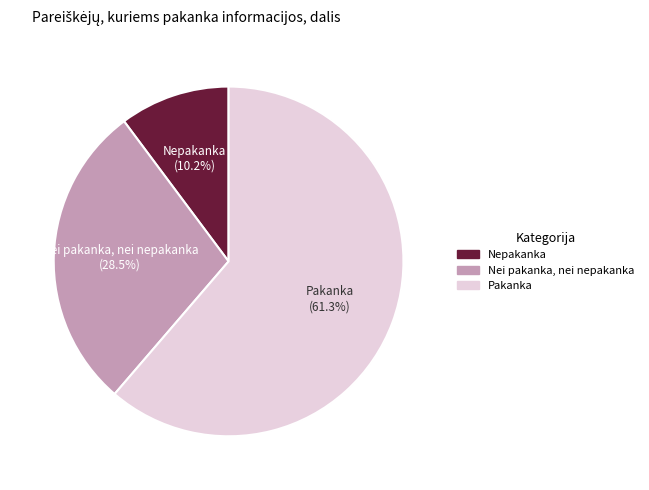

Which category has the biggest portion of the pie?

Pakanka